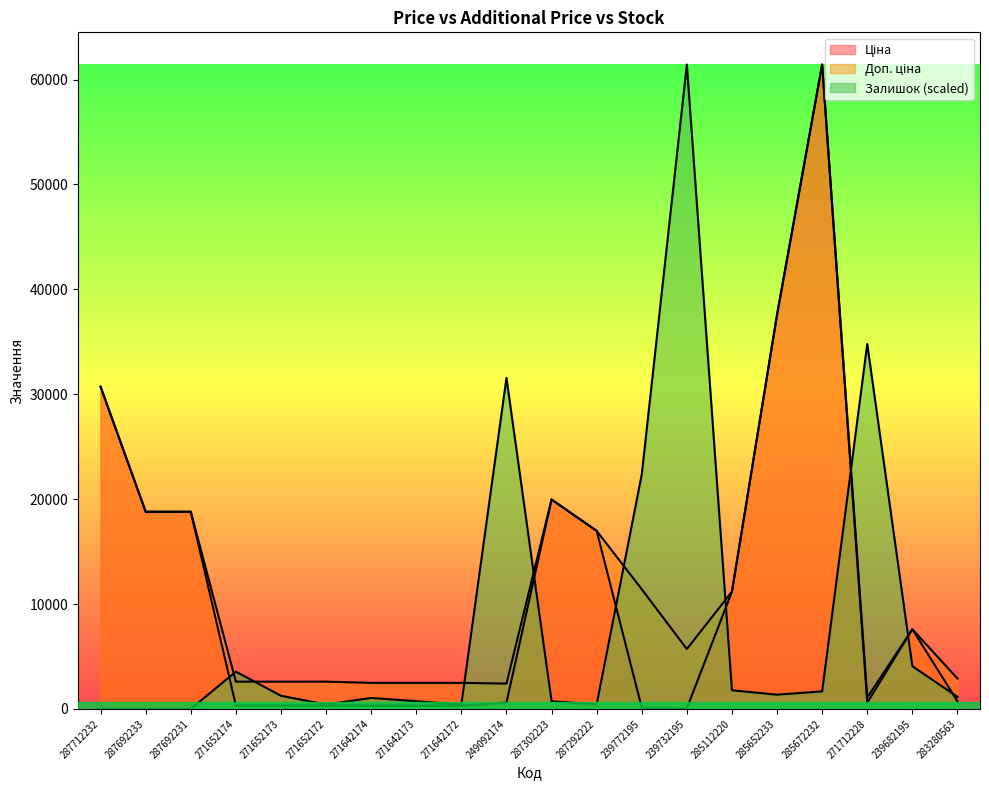

Where does the Доп. ціна series first go above 7596?

287712232